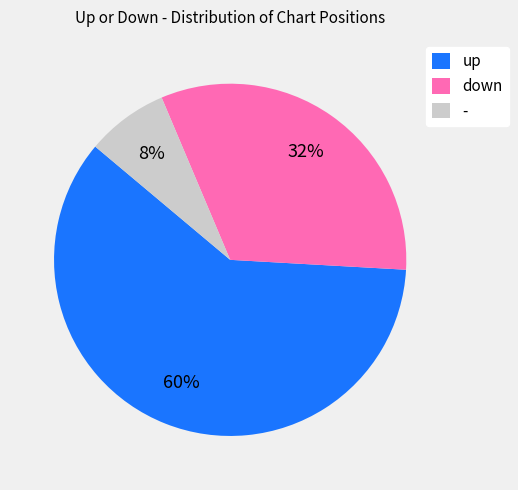

Rank the categories by value from highest to lowest.

up, down, -